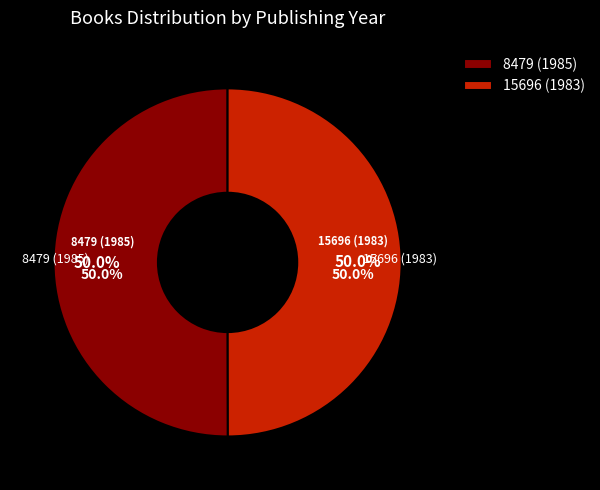

Approximately how many times larger is the value at 15696 (1983) compared to 8479 (1985)?

1.0